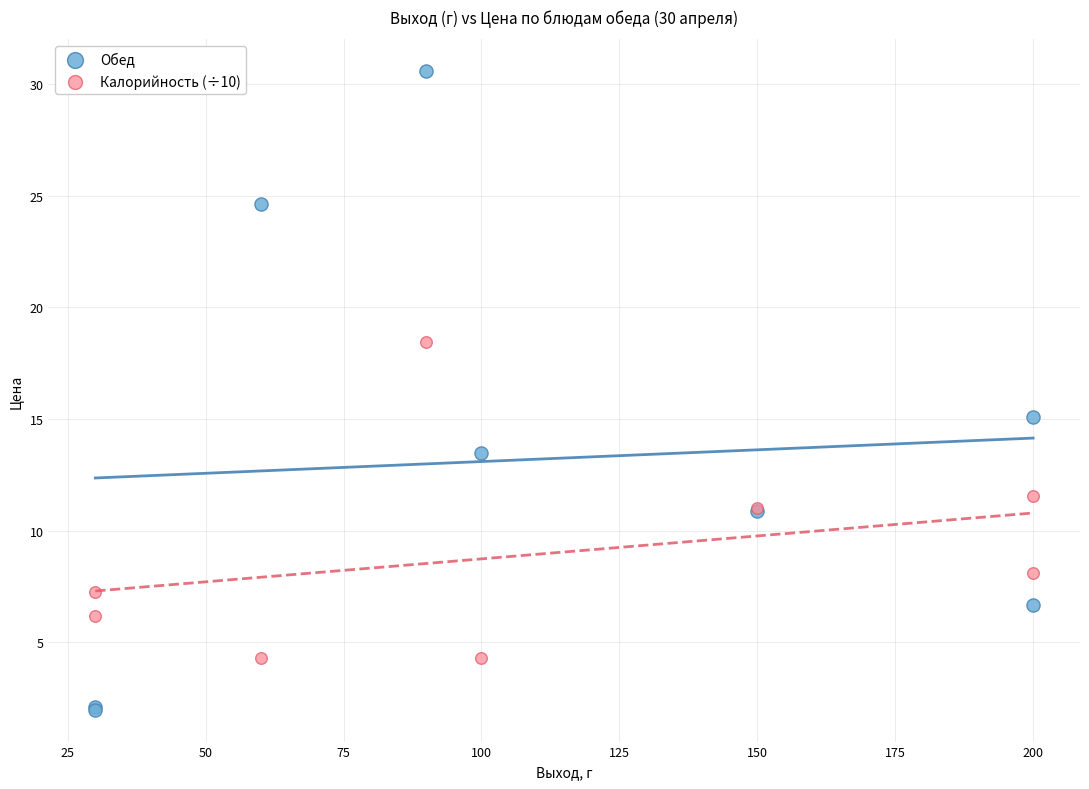

Which series reaches the maximum Y coordinate?

Обед